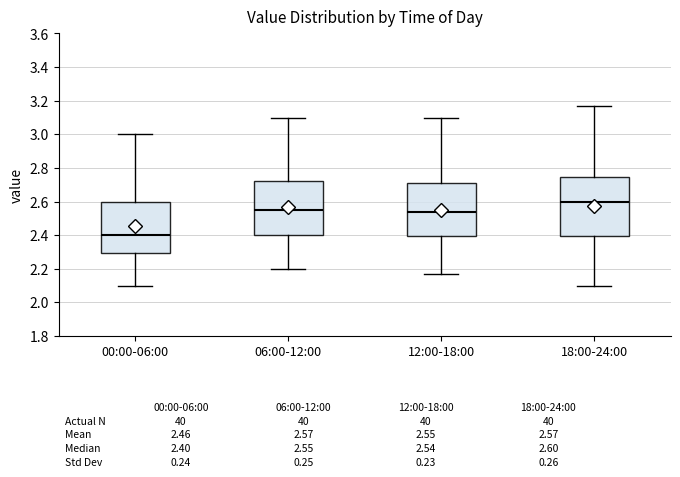

Comparing the boxes themselves (not the whiskers), which one is the tallest?

18:00-24:00